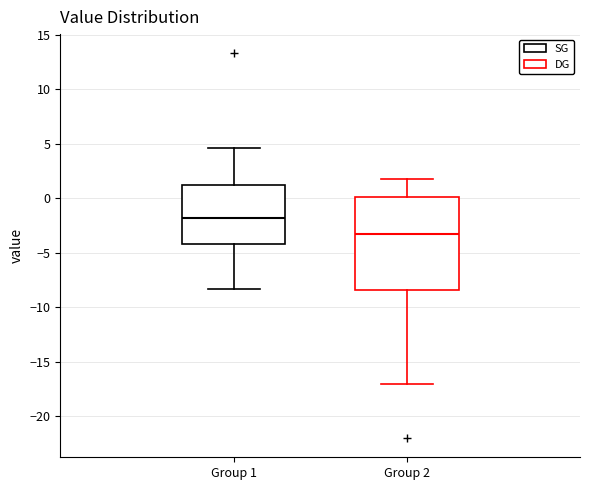

Where is the upper edge of the box for Group 1 on the y-axis? The values are not printed on the chart, so give them approximately, as read against the axis.

1.0